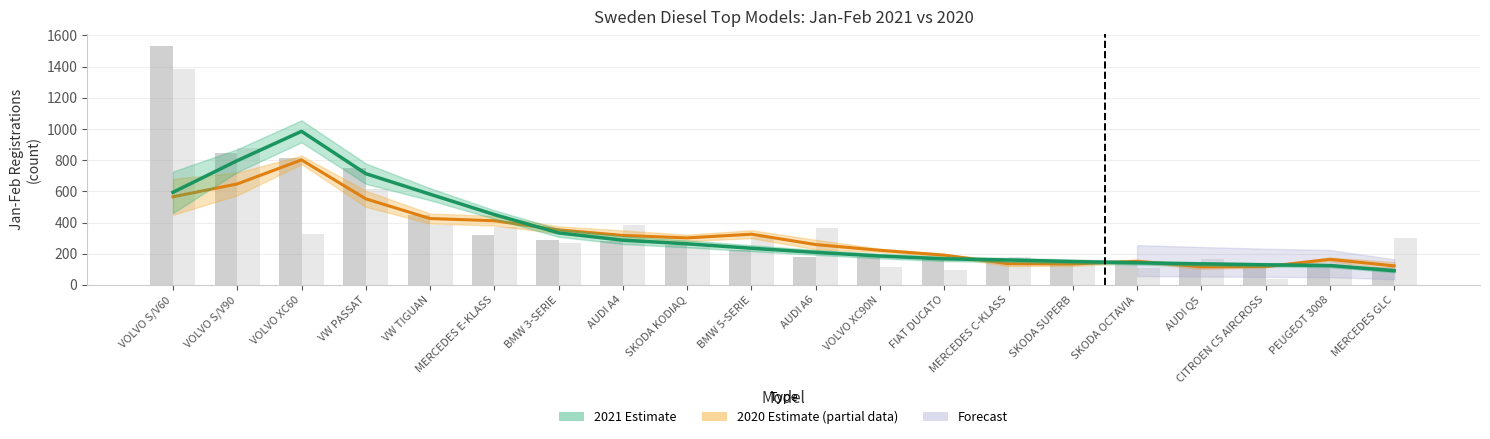

True or false: 2021 Jan-Feb has a value of 1217 at VOLVO S/V90.

False